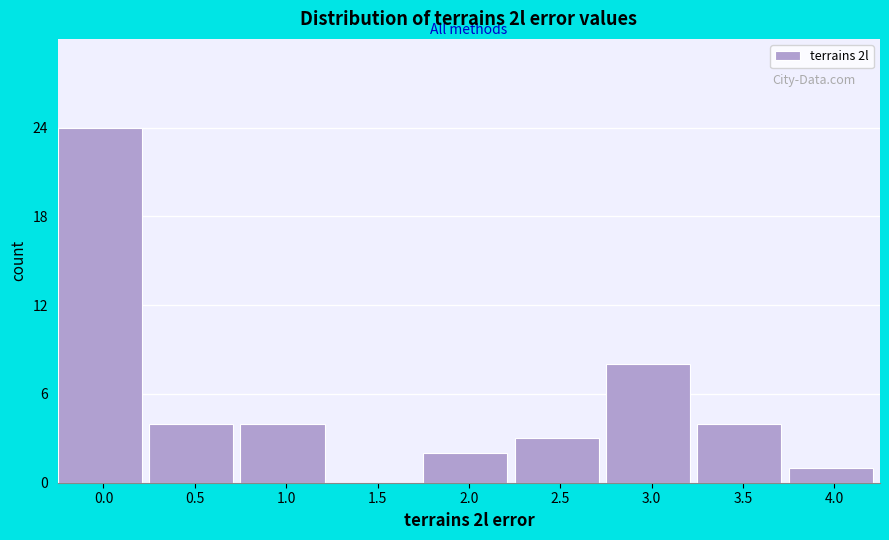

Reading left to right, list all the values displayed in this chart.

0.0=24	0.5=4	1.0=4	1.5=0	2.0=2	2.5=3	3.0=8	3.5=4	4.0=1